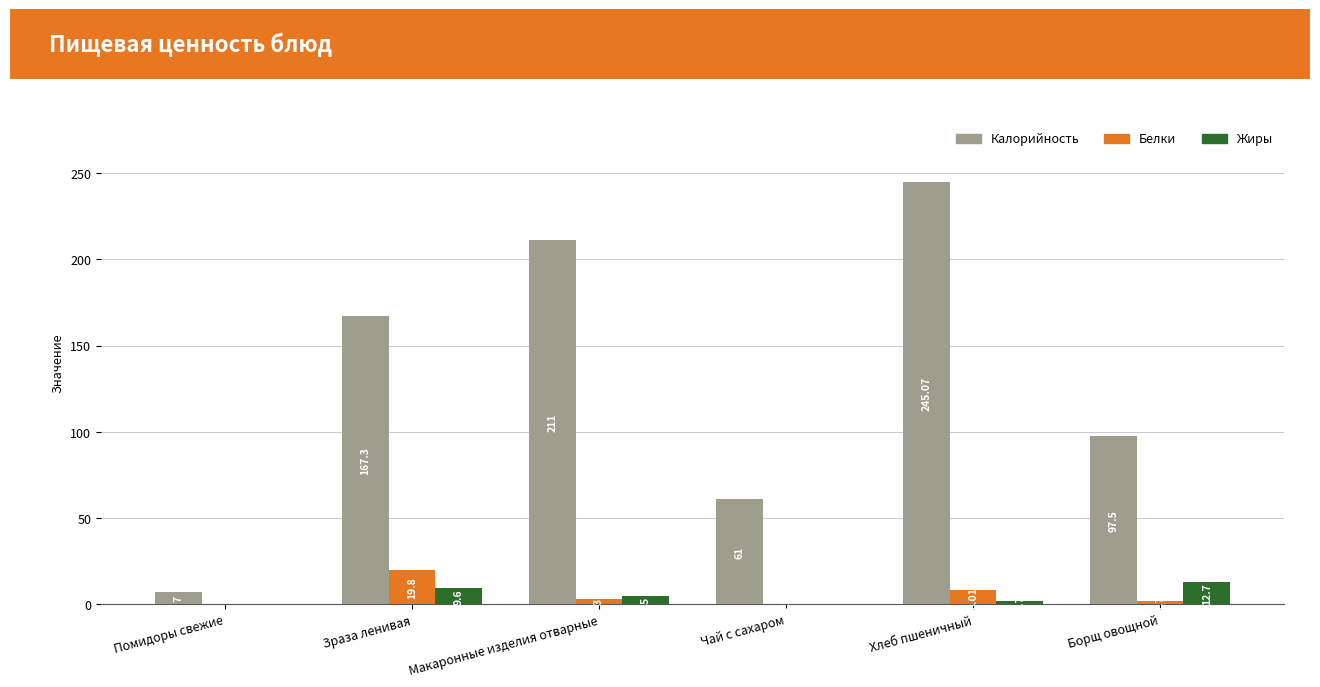

Which series changed the most between Помидоры свежие and Чай с сахаром?

Калорийность